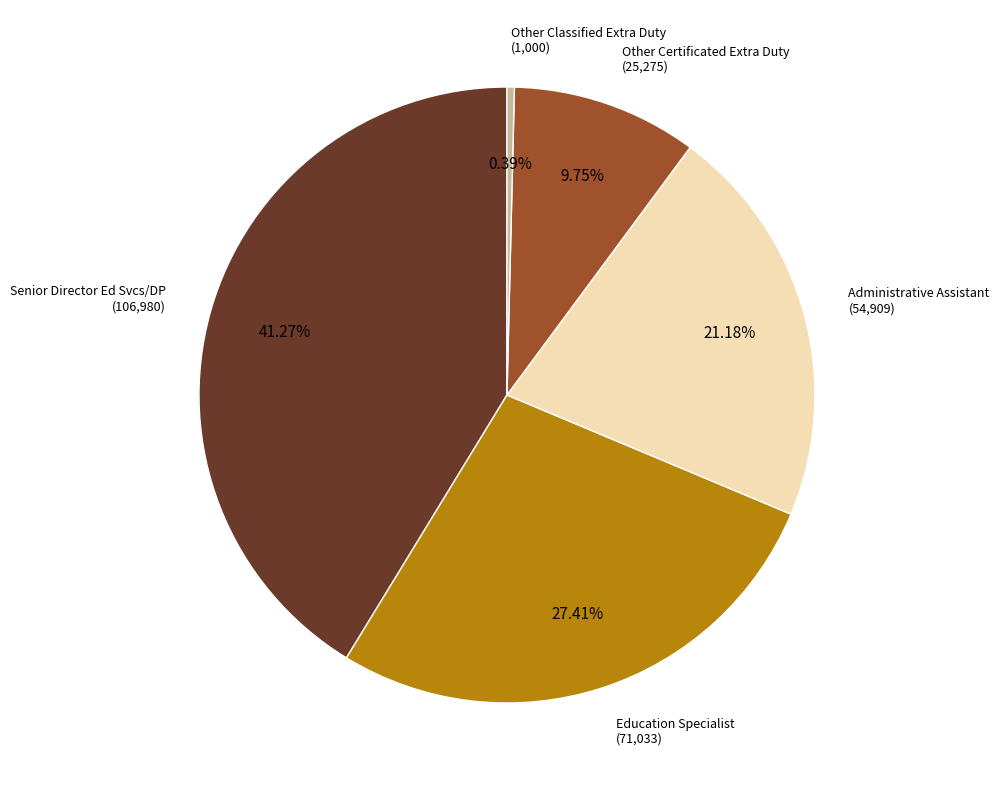

The Other Certificated Extra Duty slice represents 15% of the pie. True or false?

False